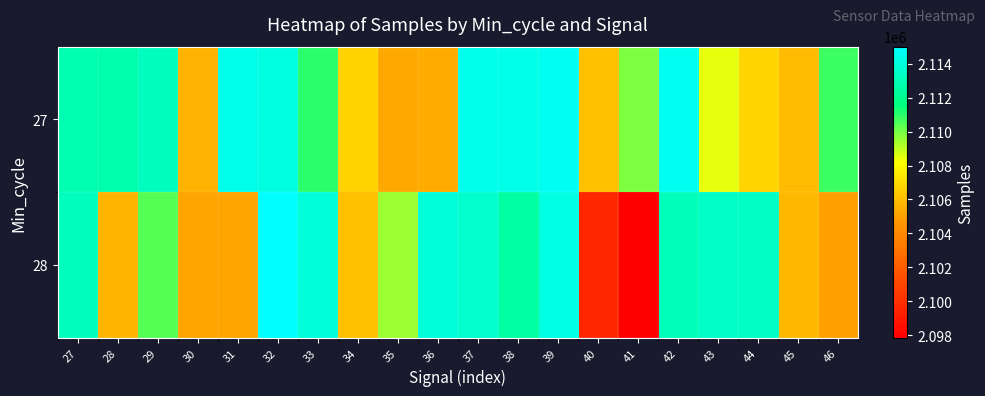

Reading right to left, transcribe all the data shown in this chart.

27: 46=2110731	45=2105958	44=2106750	43=2108470	42=2114566	41=2109882	40=2106080	39=2114646	38=2114289	37=2114537	36=2105293	35=2105239	34=2106649	33=2111006	32=2114151	31=2114438	30=2105572	29=2113244	28=2112716	27=2112868
28: 46=2104923	45=2105786	44=2113416	43=2113496	42=2113097	41=2097856	40=2099604	39=2114266	38=2112416	37=2113648	36=2113956	35=2109455	34=2106037	33=2113937	32=2115007	31=2105114	30=2105107	29=2110427	28=2105689	27=2113237